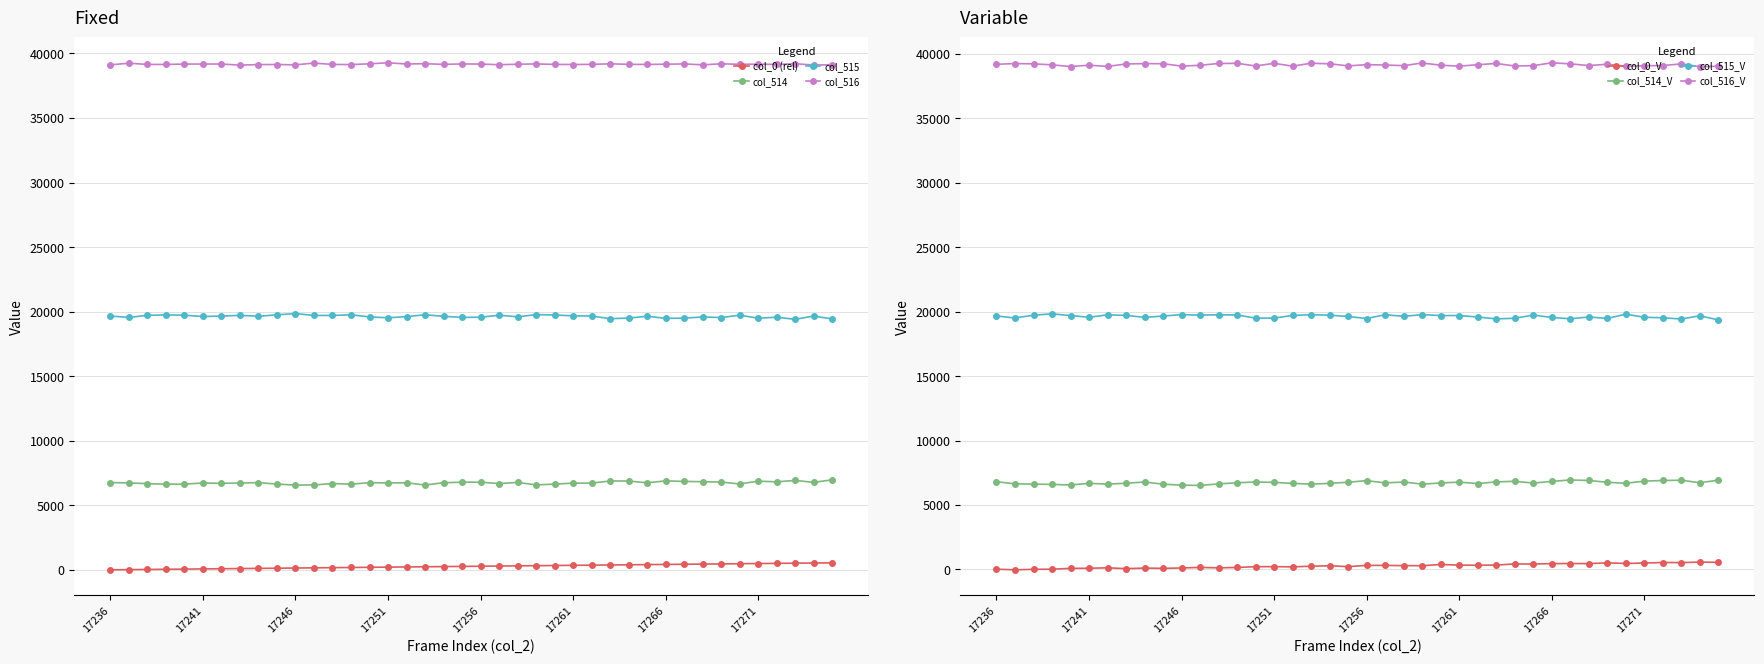

In col_514, how many points are higher than both neighbors (excluding endpoints)?

11